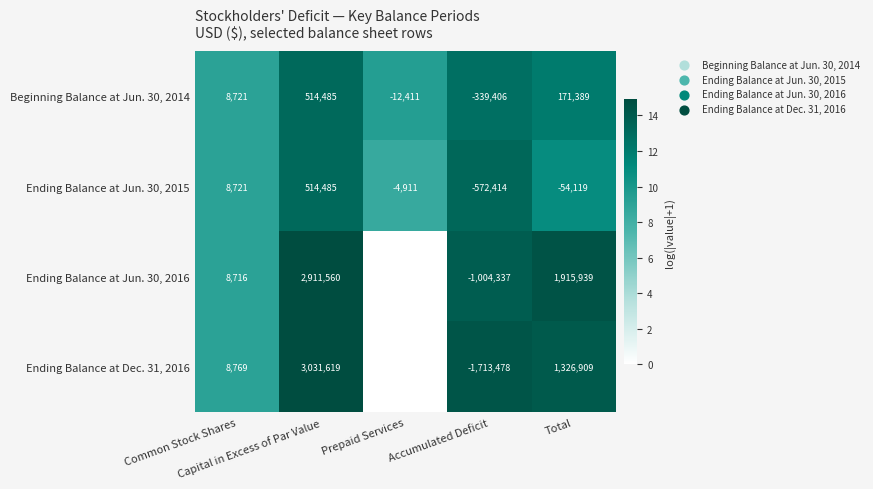

What is the maximum value shown in the chart?

14.9